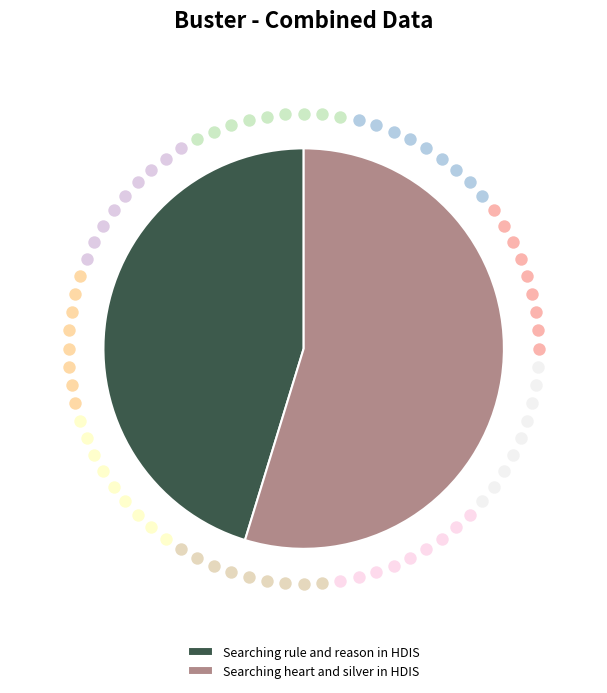

Is it true that Searching rule and reason in HDIS is 45% of the pie?

True